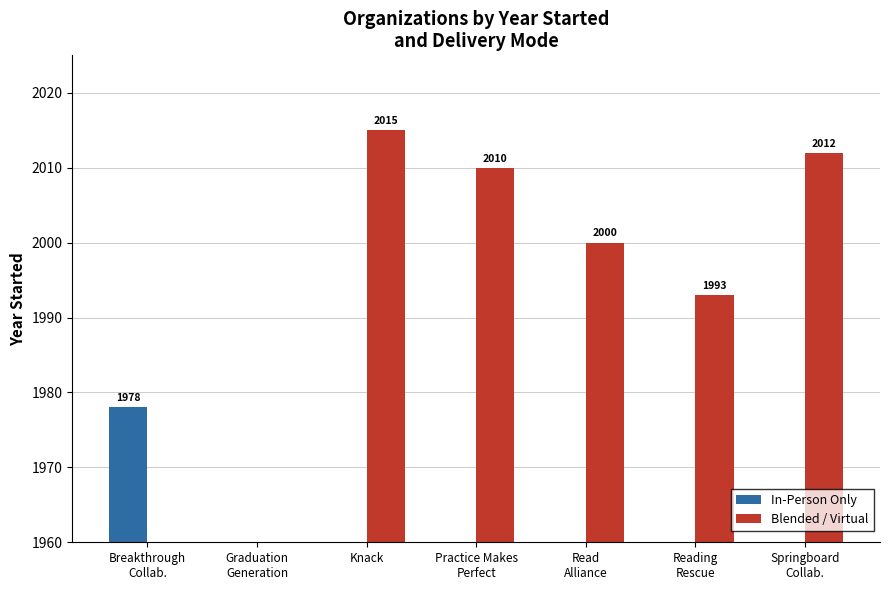

Which label corresponds to the smallest value in the chart?

Graduation
Generation